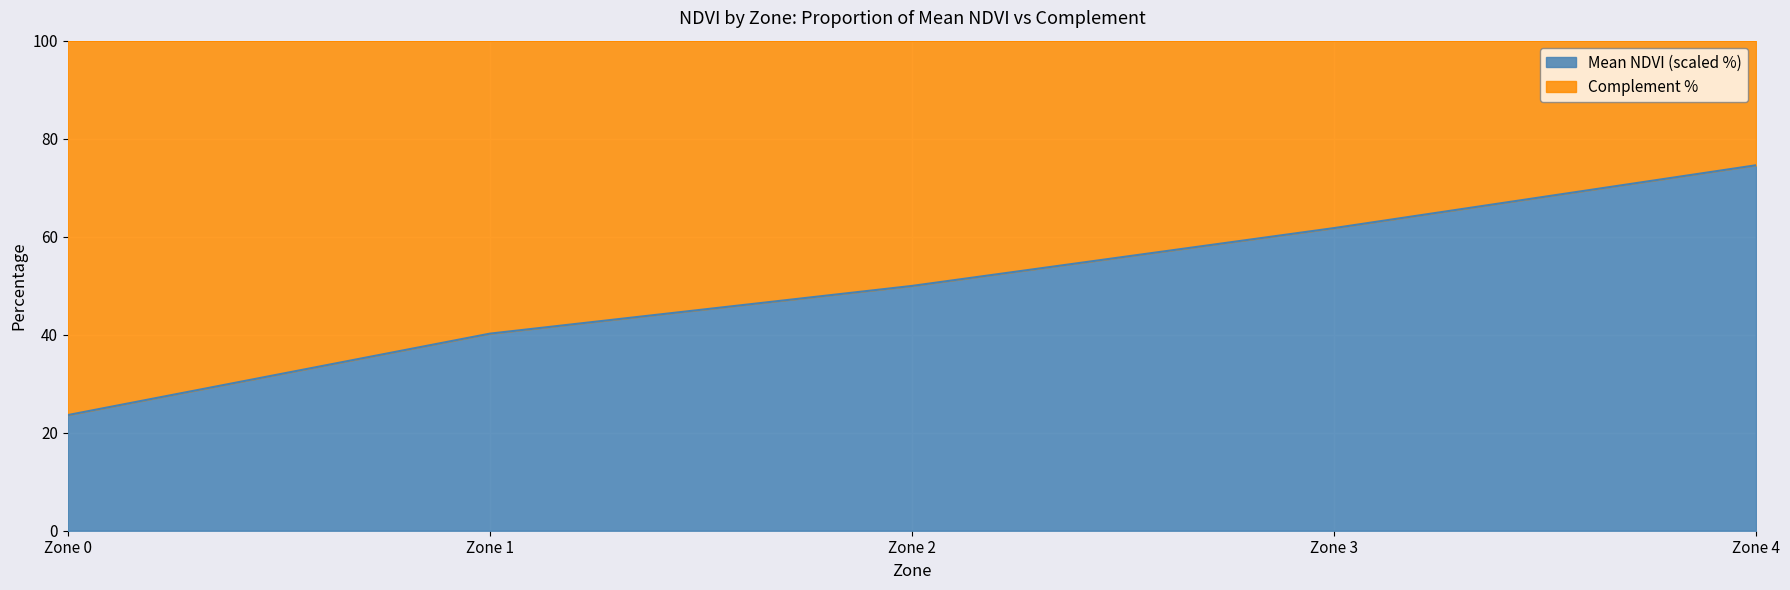

Count the number of values greater than 49.

3